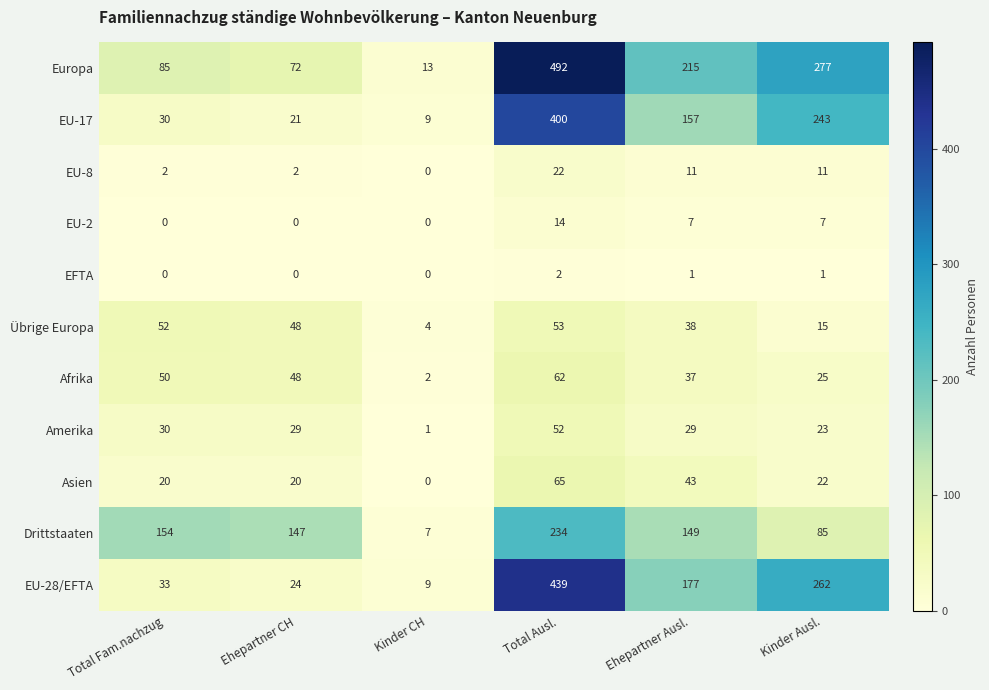

At how many categories does at least one series exceed 315?

1